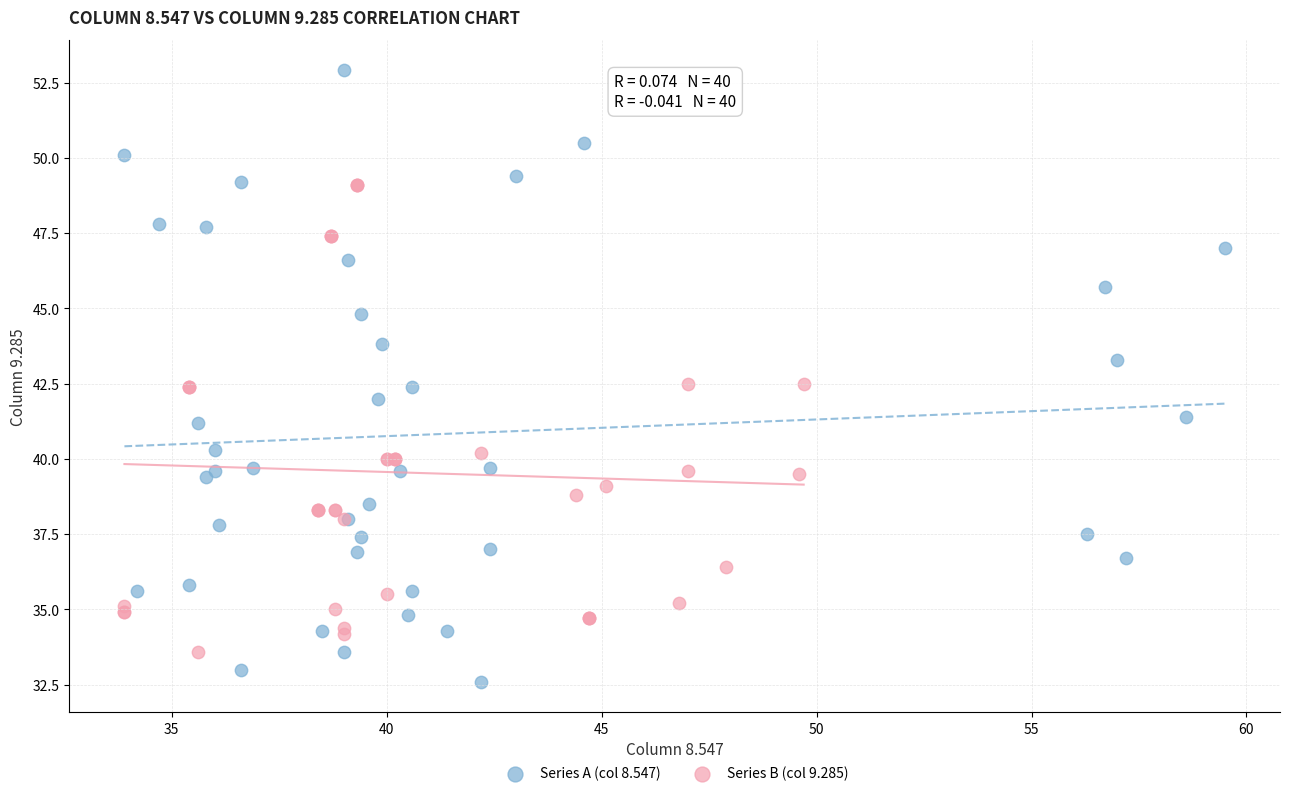

Which series contains the lowest Y value?

Series A (col 8.547)